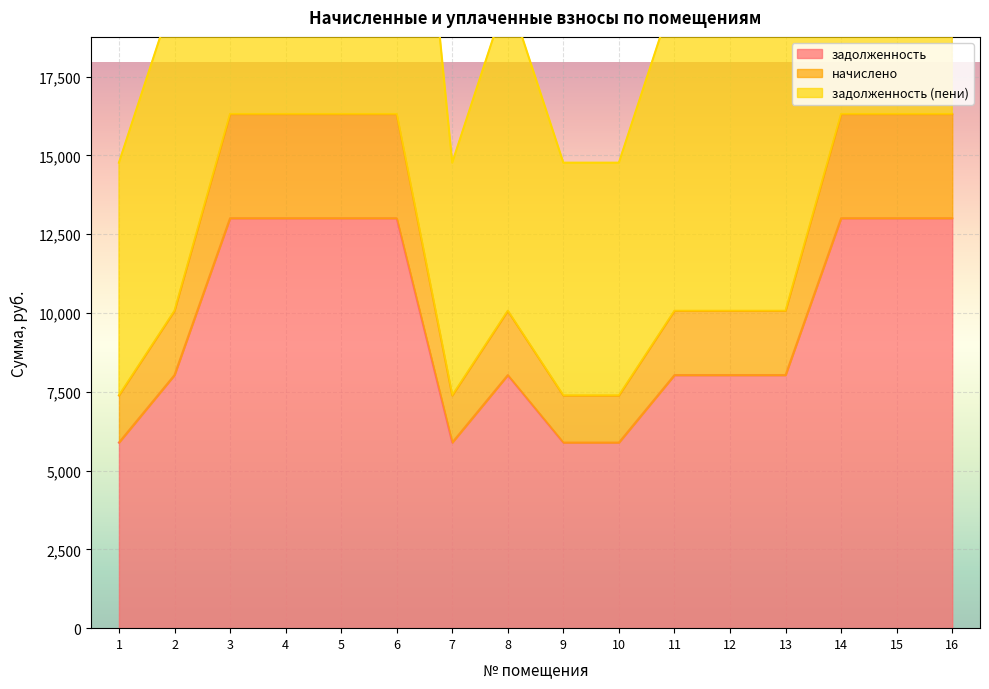

What is the value of the начислено point at the 3rd from the left?

16314.0